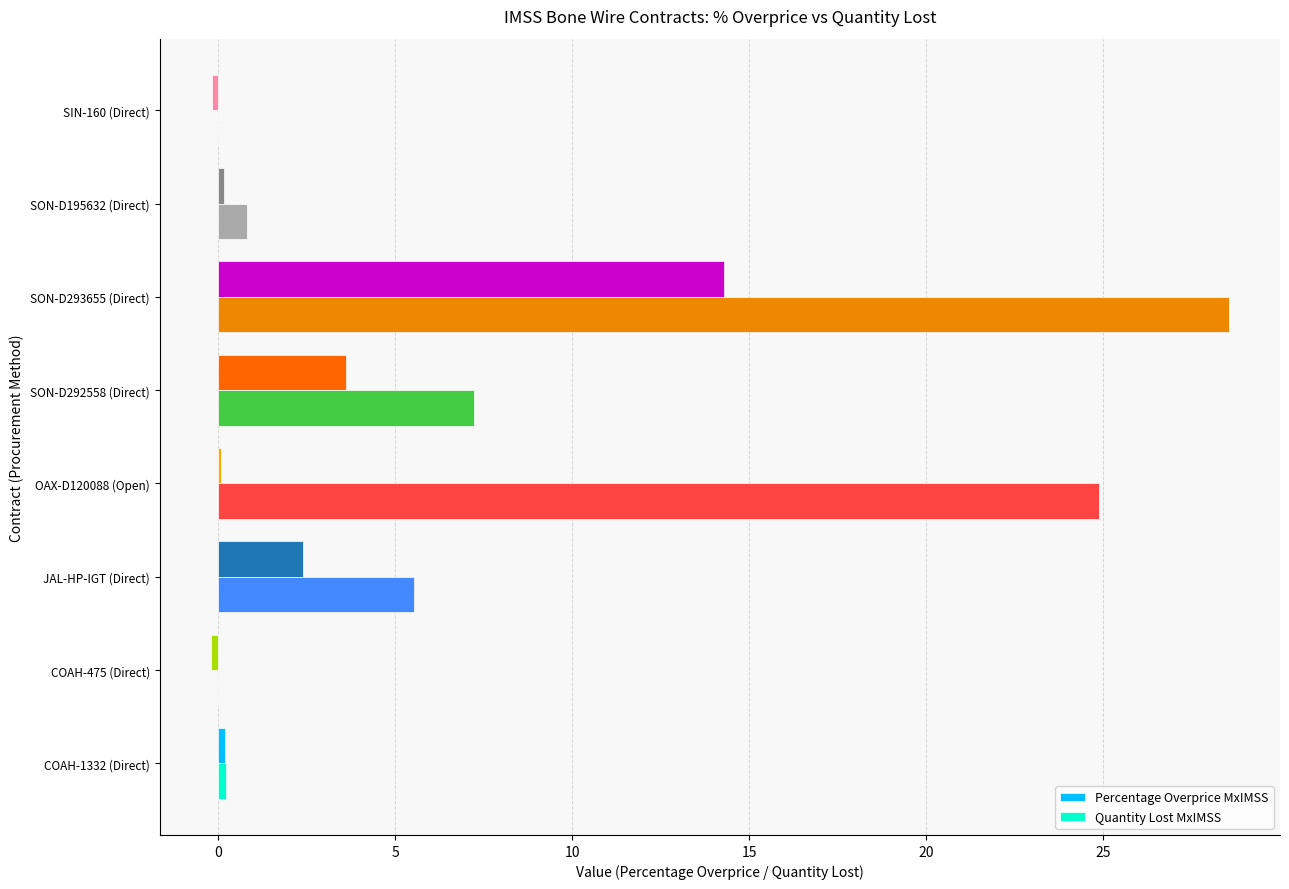

What is the maximum value for Quantity Lost MxIMSS?

28.5